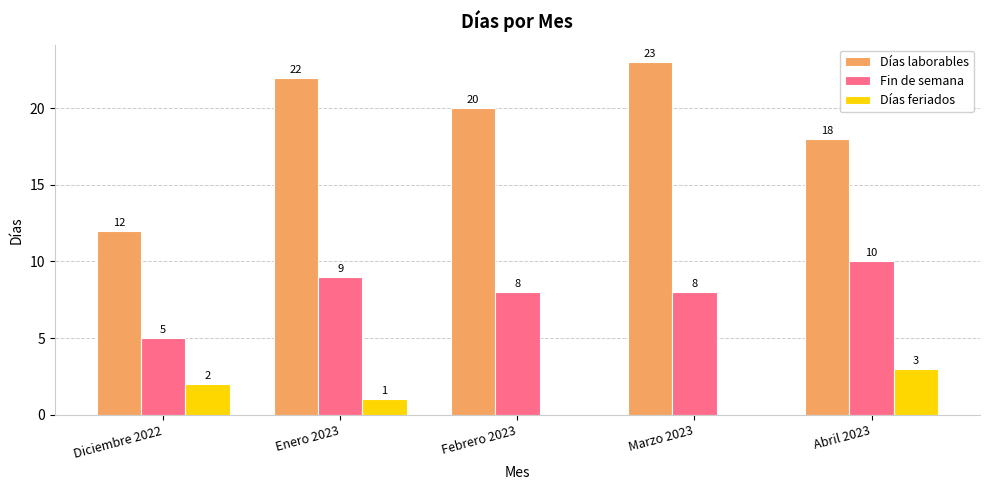

Which series changed the most between Febrero 2023 and Marzo 2023?

Días laborables